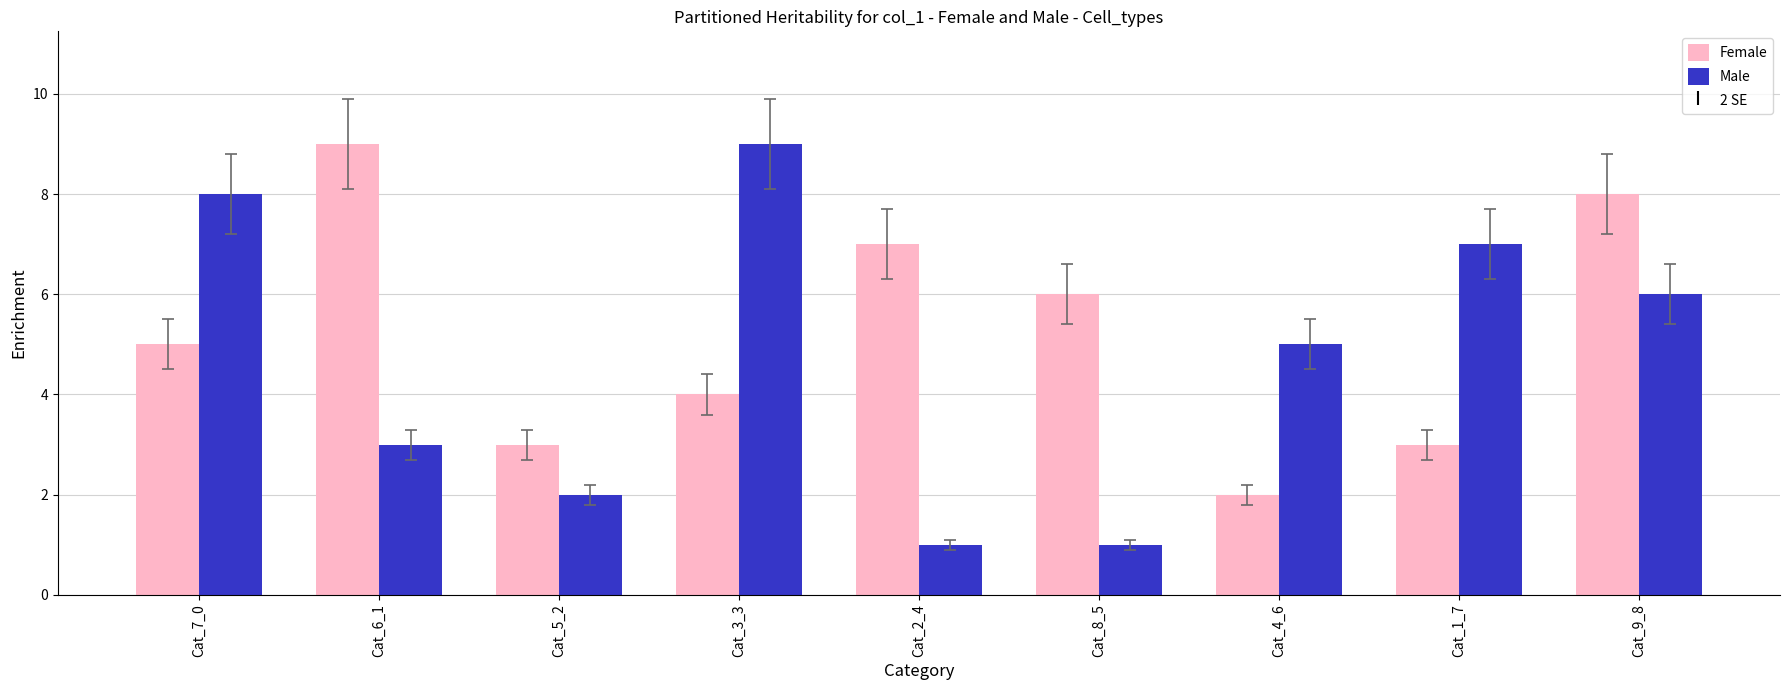

Reading right to left, extract all data points from this chart.

Female: 8	3	2	6	7	4	3	9	5
Male: 6	7	5	1	1	9	2	3	8